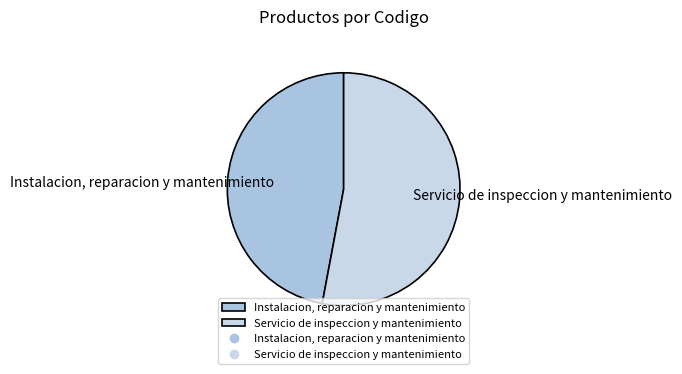

Rank the categories by value from highest to lowest.

Servicio de inspeccion y mantenimiento, Instalacion, reparacion y mantenimiento